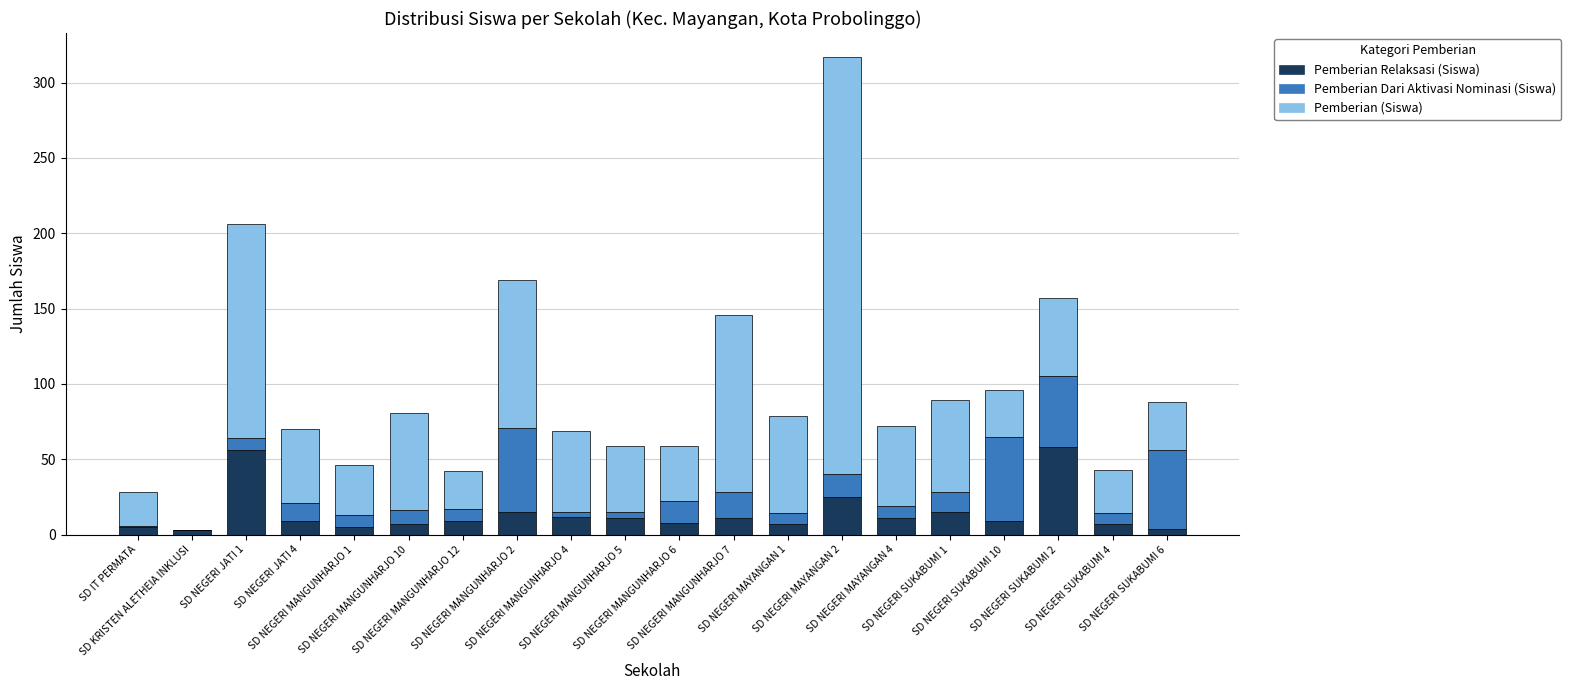

What is the maximum value for Pemberian Relaksasi (Siswa)?

58